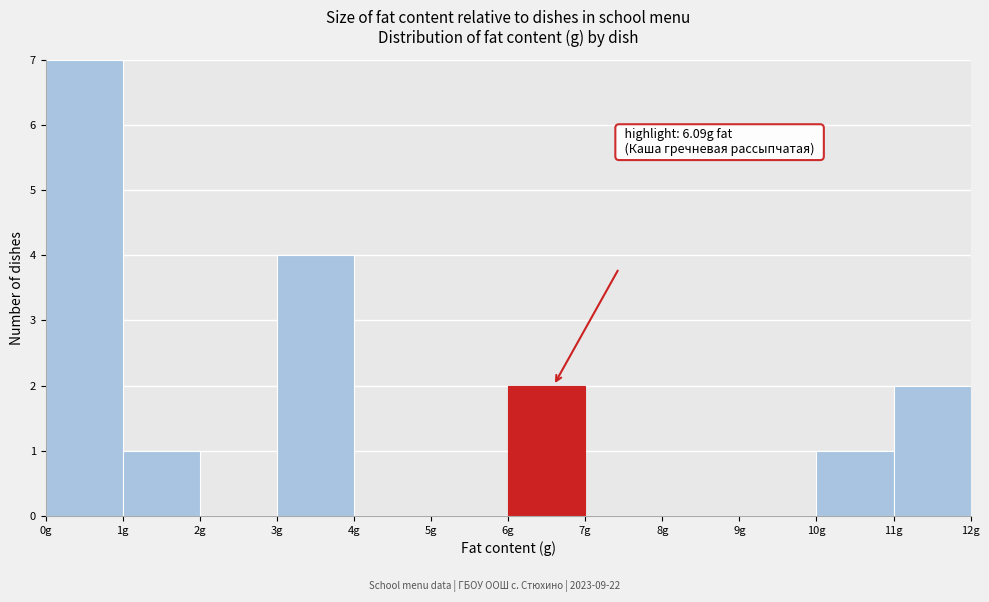

Over which range of the x-axis is the bar tallest?

0 to 1